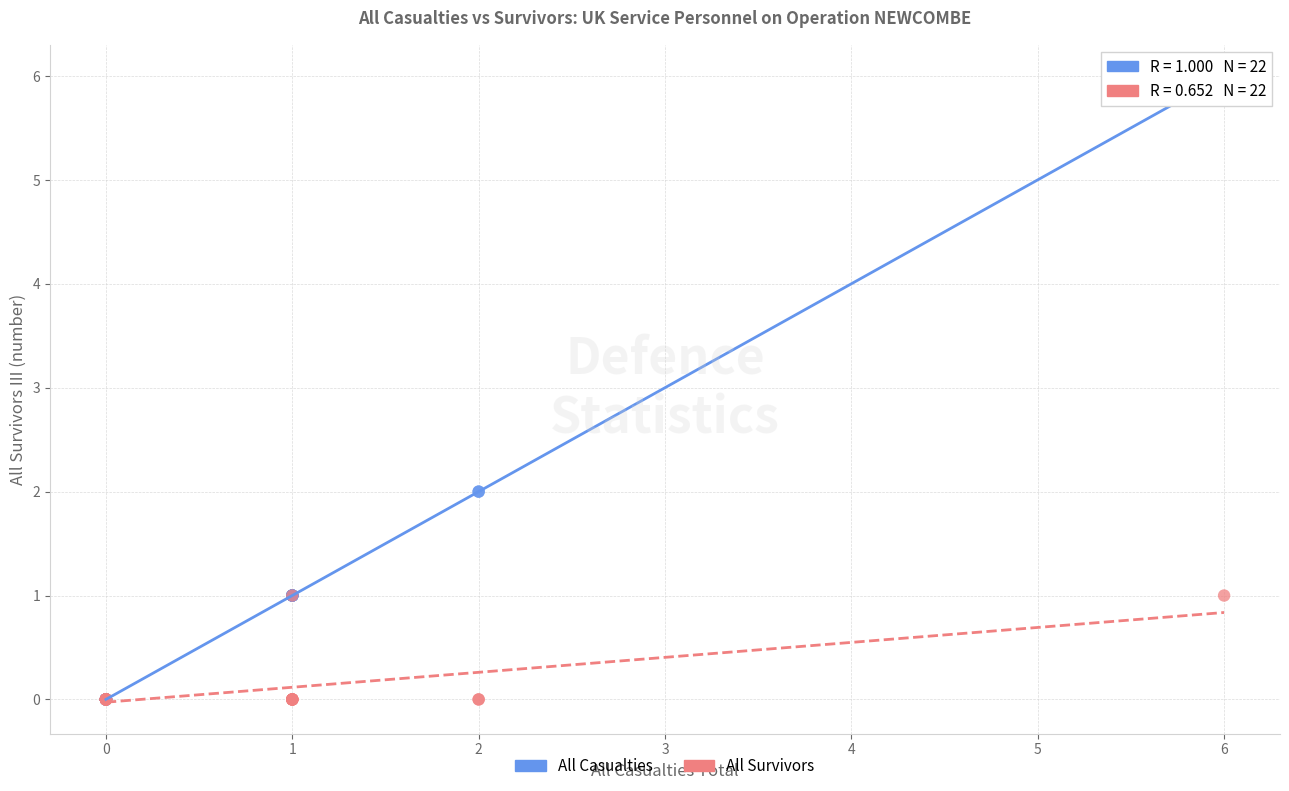

Which series has the largest Y range (max minus min)?

All Casualties